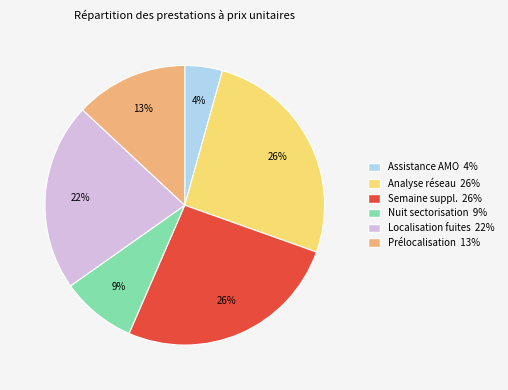

Is there any slice that represents more than half of the pie?

No